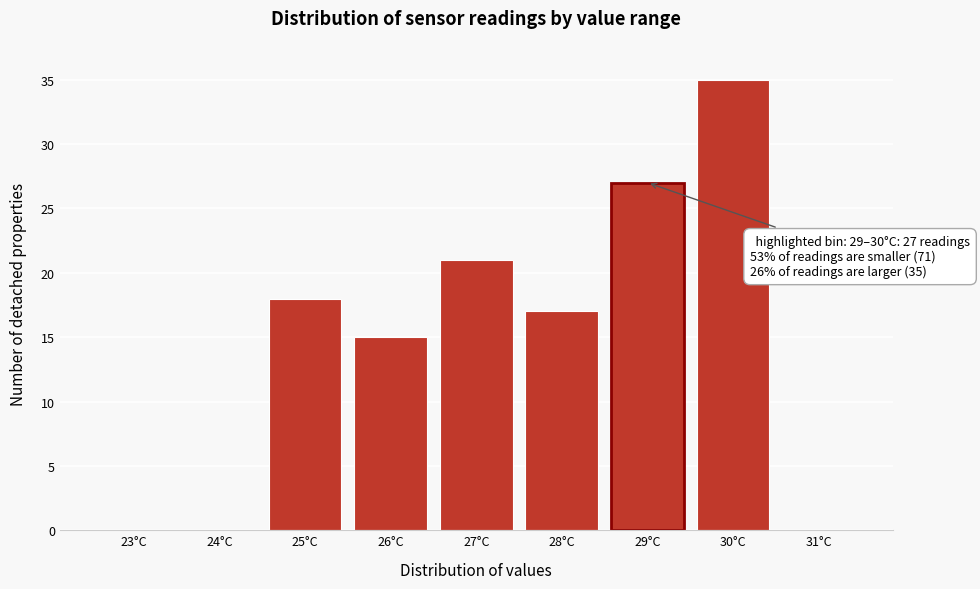

Reading left to right, list all the values displayed in this chart.

23°C=0	24°C=0	25°C=18	26°C=15	27°C=21	28°C=17	29°C=27	30°C=35	31°C=0